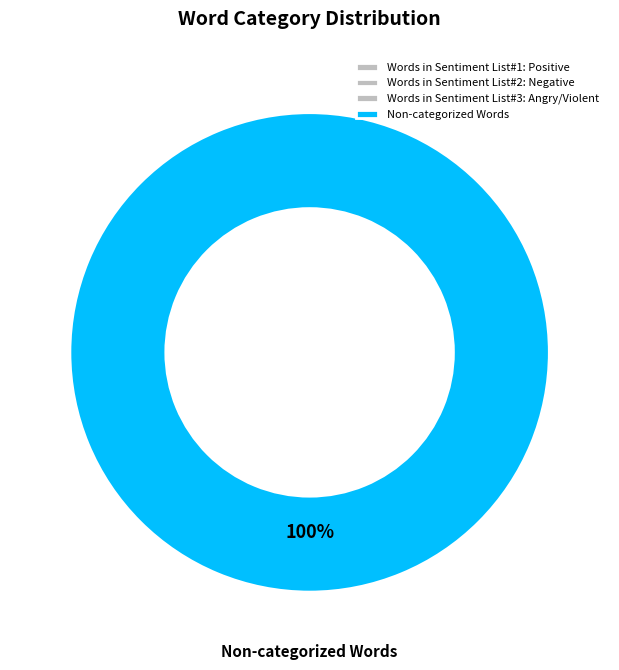

The Words in Sentiment List#2: Negative slice represents 0% of the pie. True or false?

True